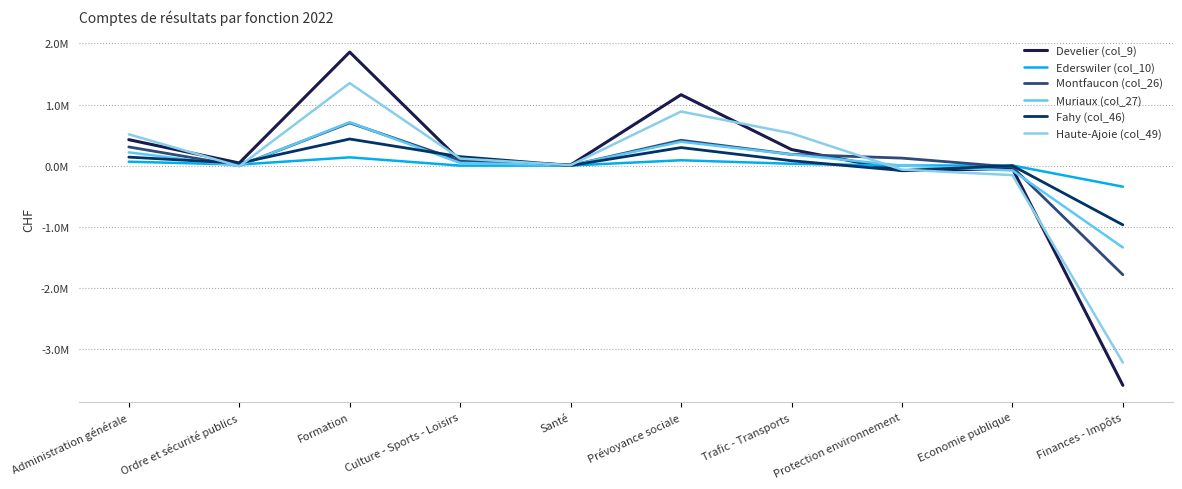

List the series in order of their peak value, lowest first.

Ederswiler (col_10), Fahy (col_46), Montfaucon (col_26), Muriaux (col_27), Haute-Ajoie (col_49), Develier (col_9)